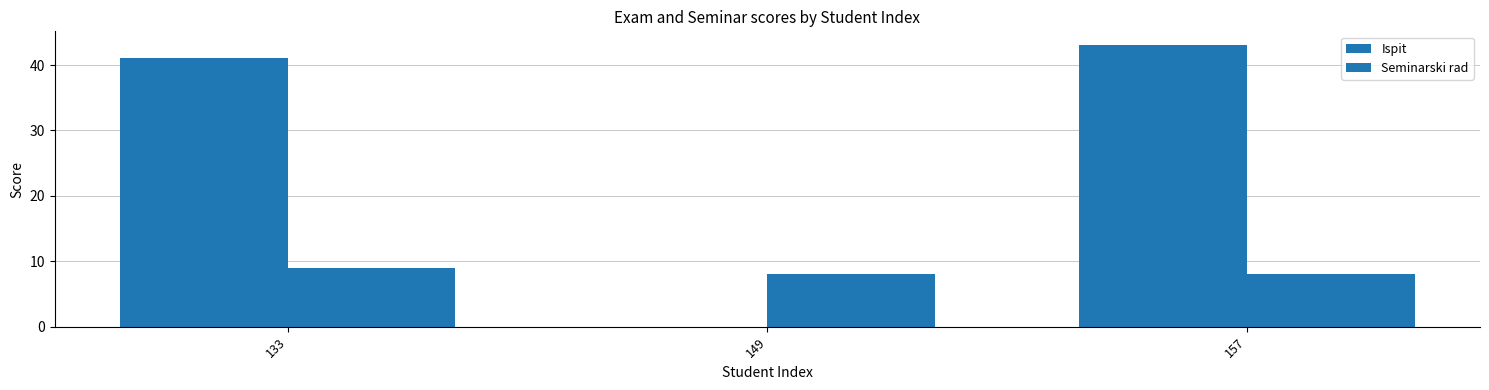

Are the bars grouped side by side (vs. stacked)?

Yes